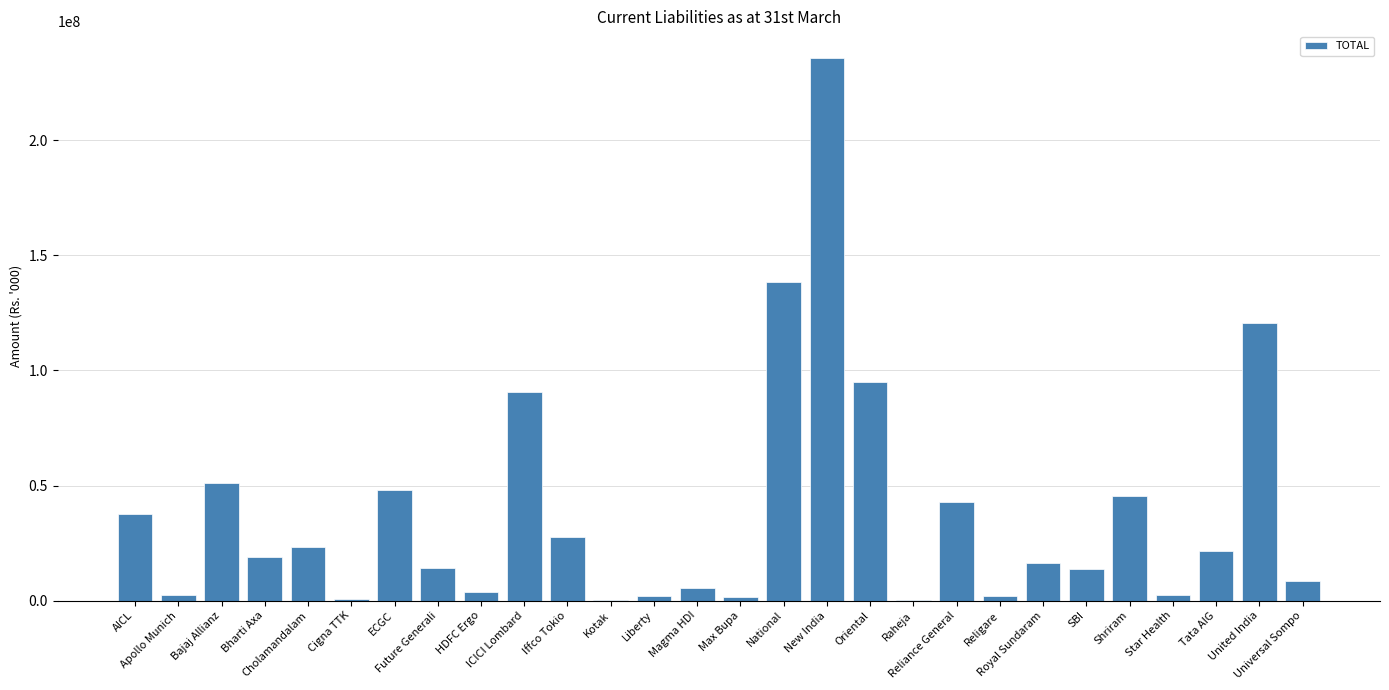

Are the bars horizontal?

No